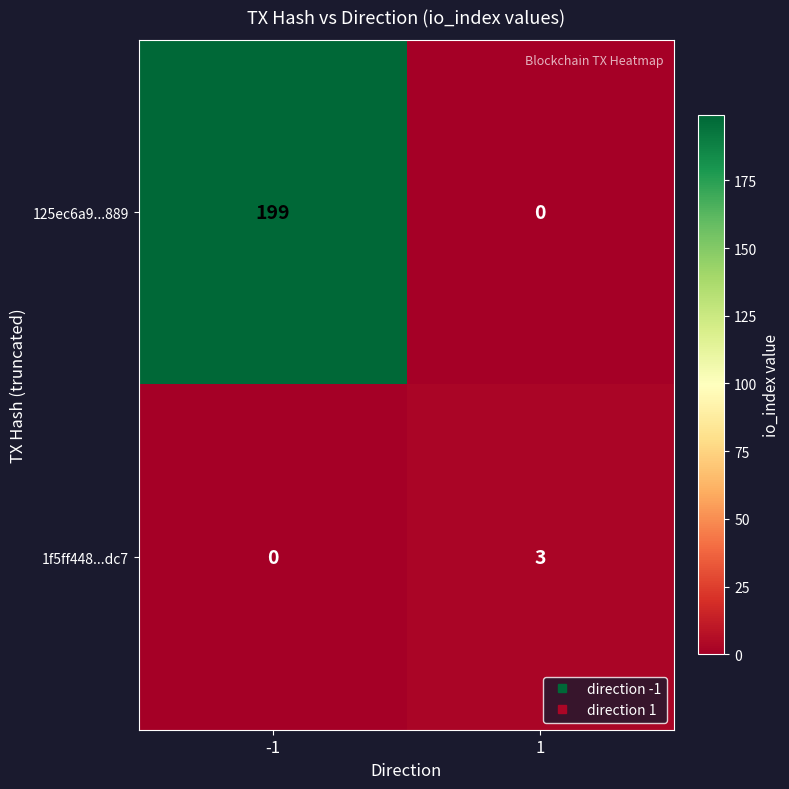

At how many categories does at least one series exceed 154?

1